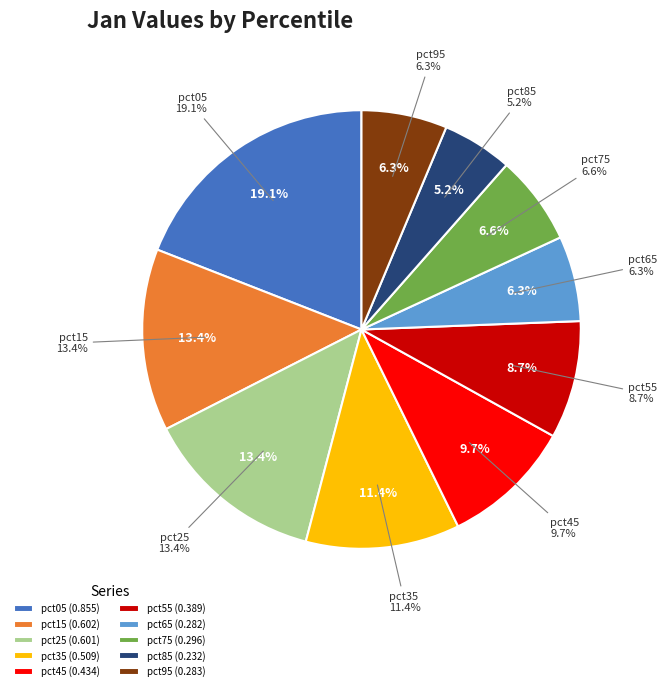

What percentage do pct25 and pct75 together represent?

20.0%